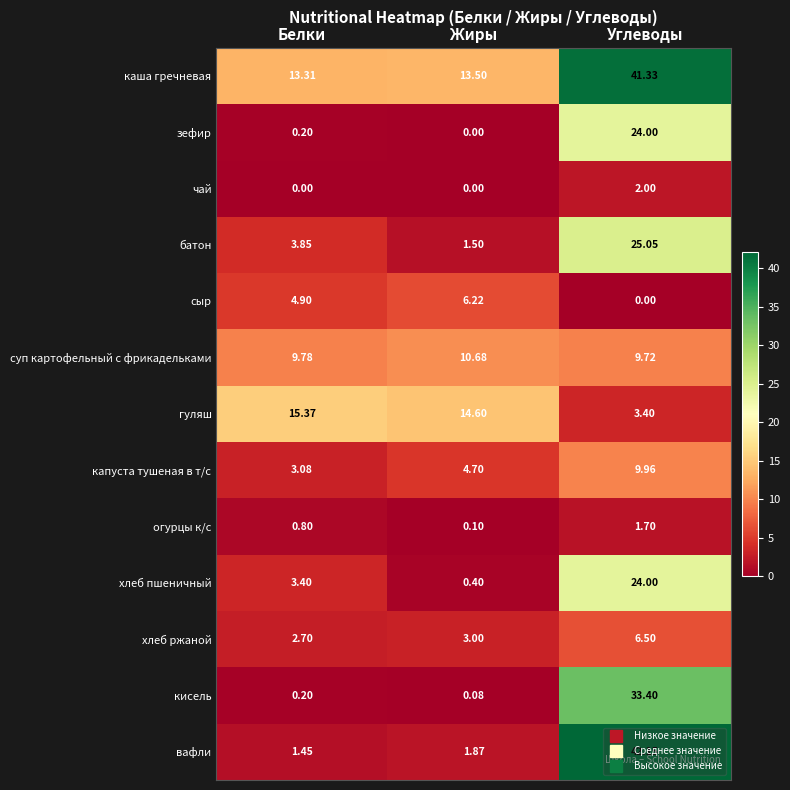

Which series has the largest range (max minus min)?

вафли